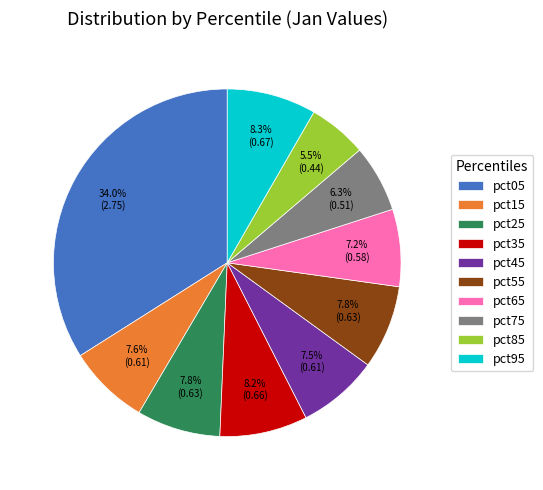

Does pct25 represent more than half of the total?

No